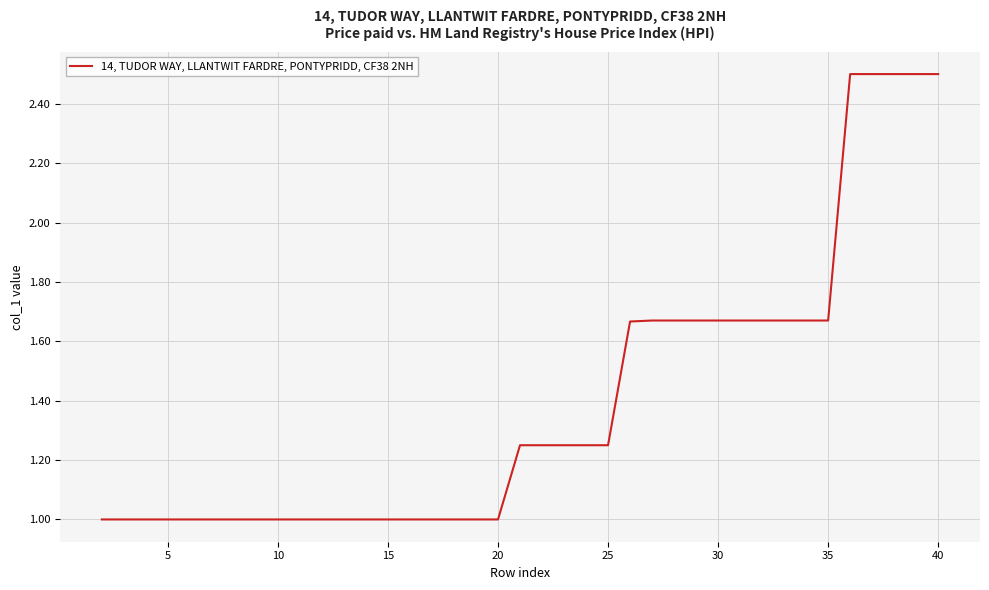

What is the greatest value displayed?

2.5